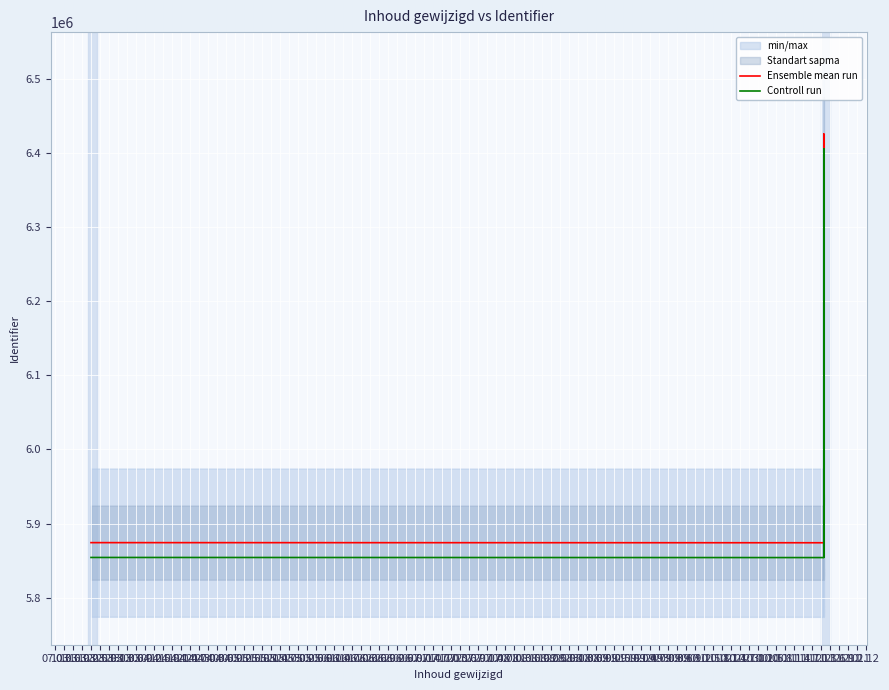

What is the spread (max minus min) of values at 10.03?

20000